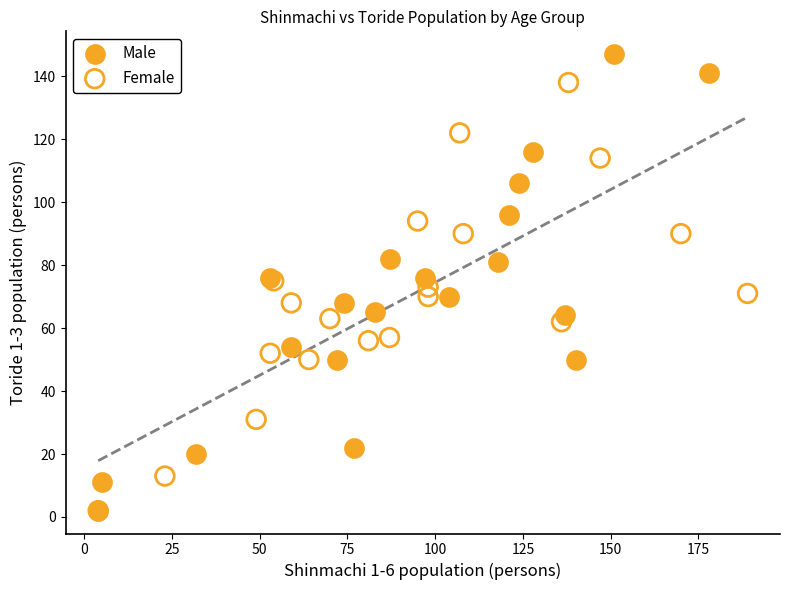

Which series contains the highest Y value?

Male